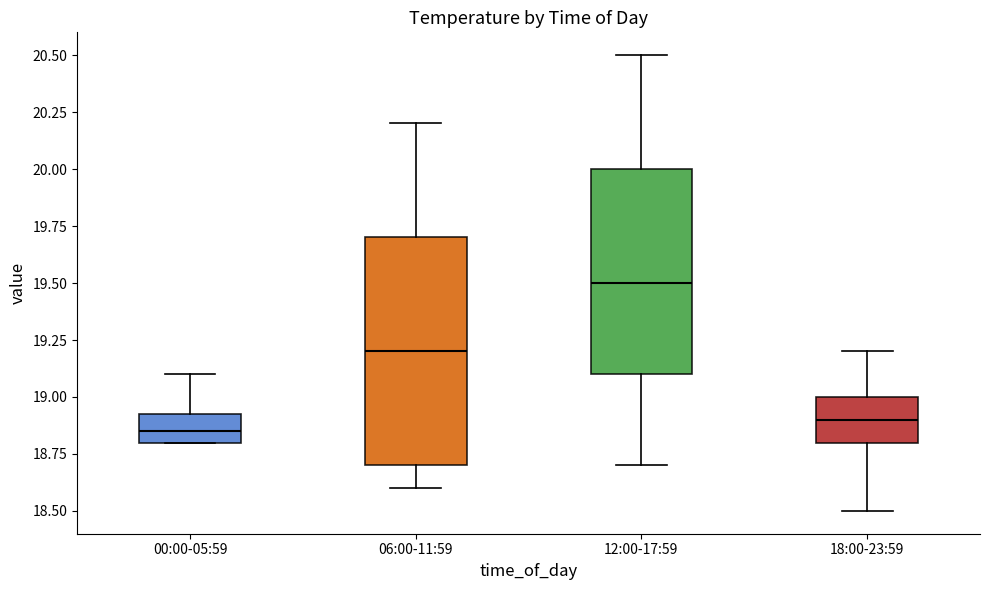

Reading left to right, read every box against the y-axis: the position of its median line, the range the box covers, and the ends of its whiskers. The values are not printed on the chart, so give them approximately, as read against the axis.

00:00-05:59: median 18.85, box 18.80 to 18.95, whiskers 18.80 to 19.10
06:00-11:59: median 19.20, box 18.70 to 19.70, whiskers 18.60 to 20.20
12:00-17:59: median 19.50, box 19.10 to 20.00, whiskers 18.70 to 20.50
18:00-23:59: median 18.90, box 18.80 to 19.00, whiskers 18.50 to 19.20